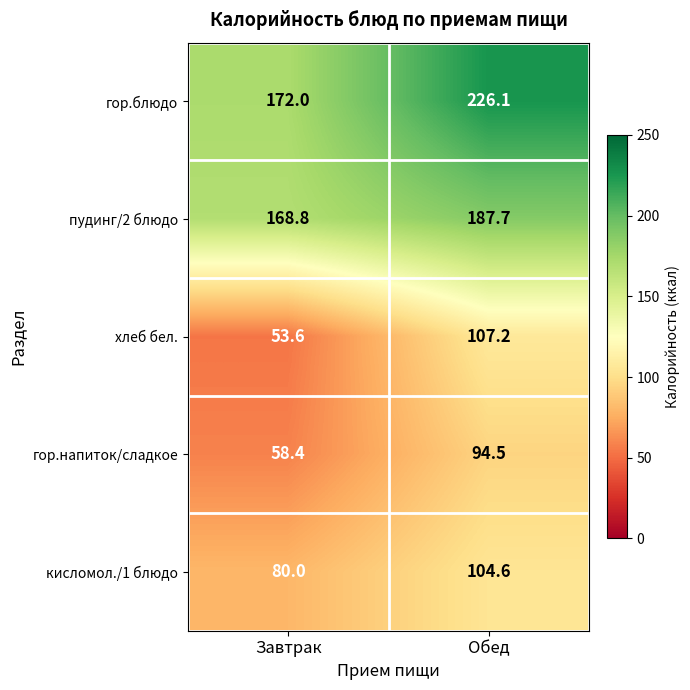

What is the approximate value of кисломол./1 блюдо at Завтрак?

80.0